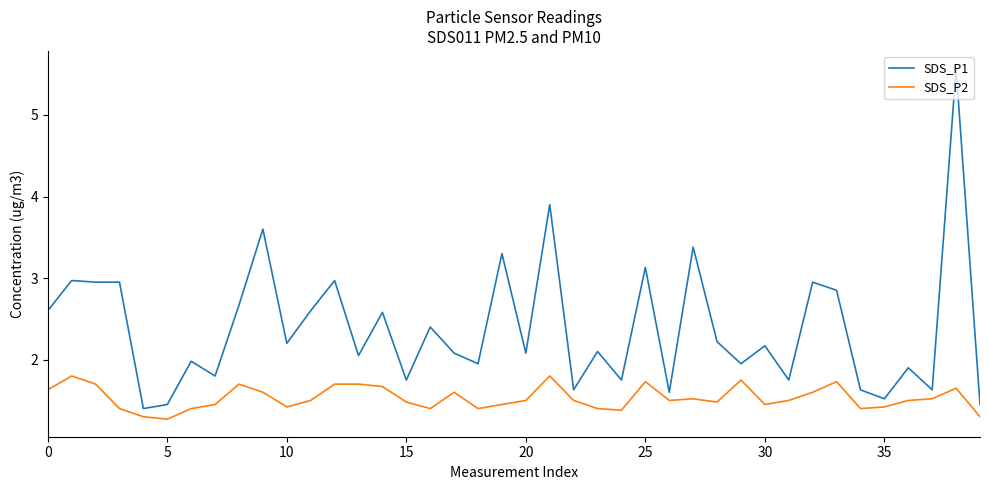

Which series has the largest range (max minus min)?

SDS_P1